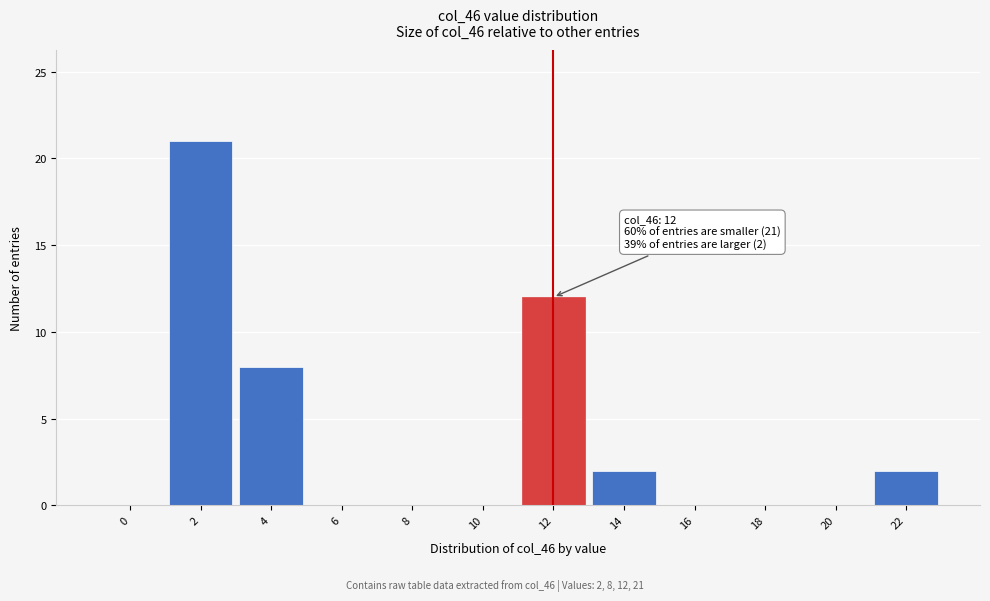

Reading left to right, list all the values displayed in this chart.

0=0	2=21	4=8	6=0	8=0	10=0	12=12	14=2	16=0	18=0	20=0	22=2